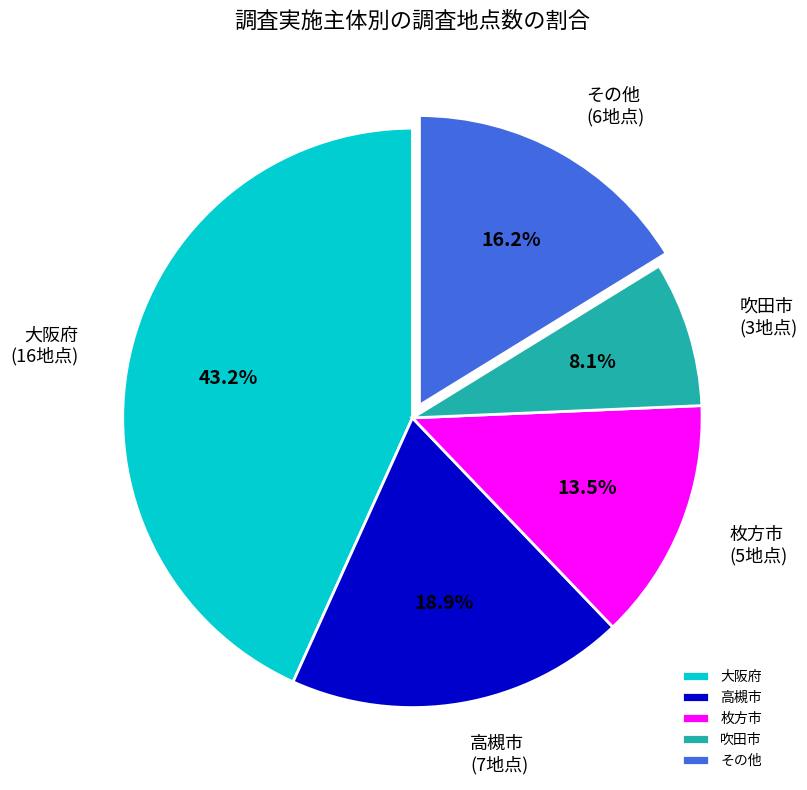

Count the number of slices in the pie.

5